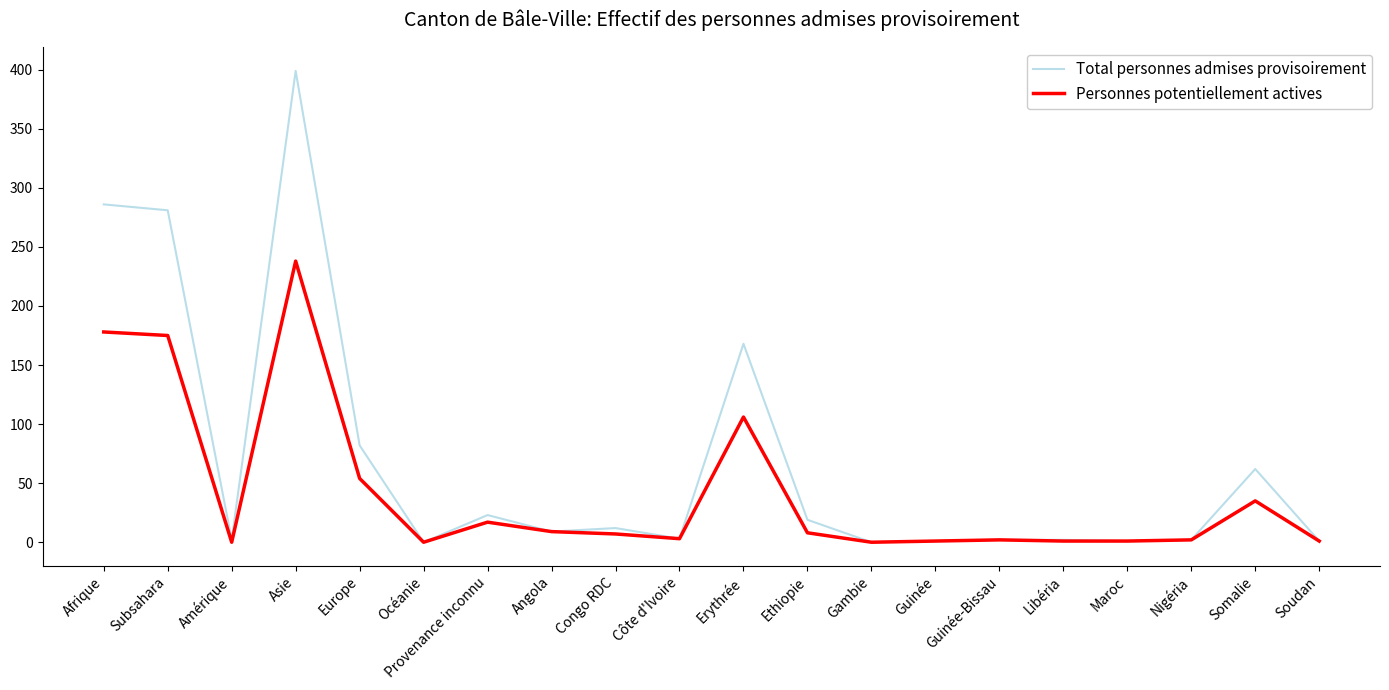

The Total personnes admises provisoirement series shows -212 at Océanie. True or false?

False